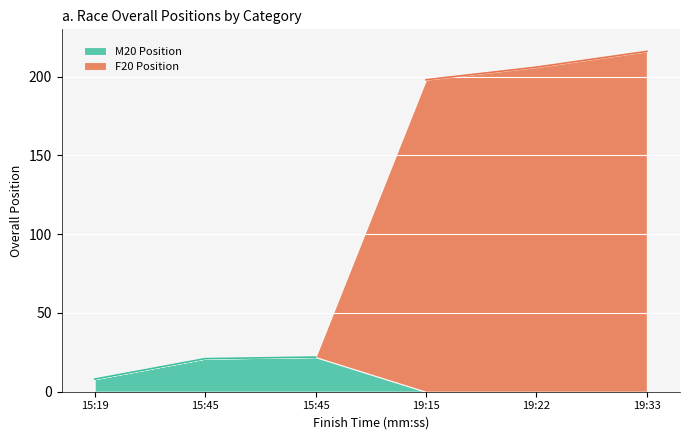

What is the average value of the M20 Position series?

17